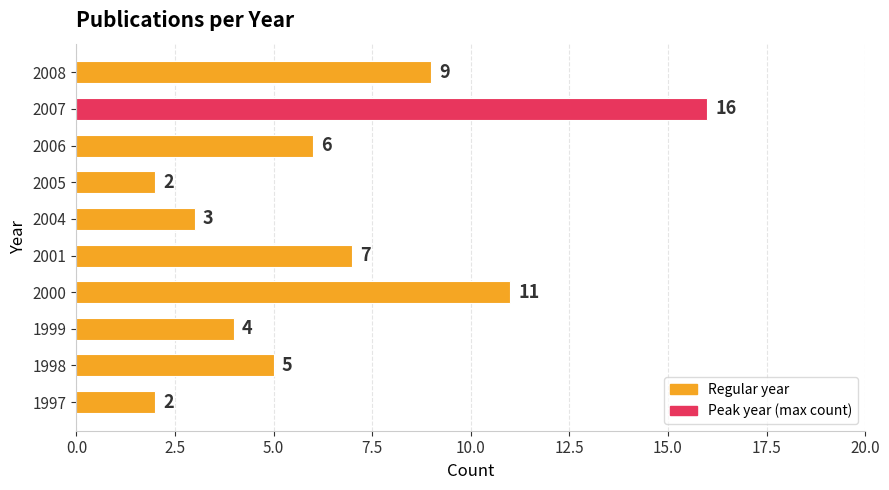

Which category has the highest value across all series?

2007